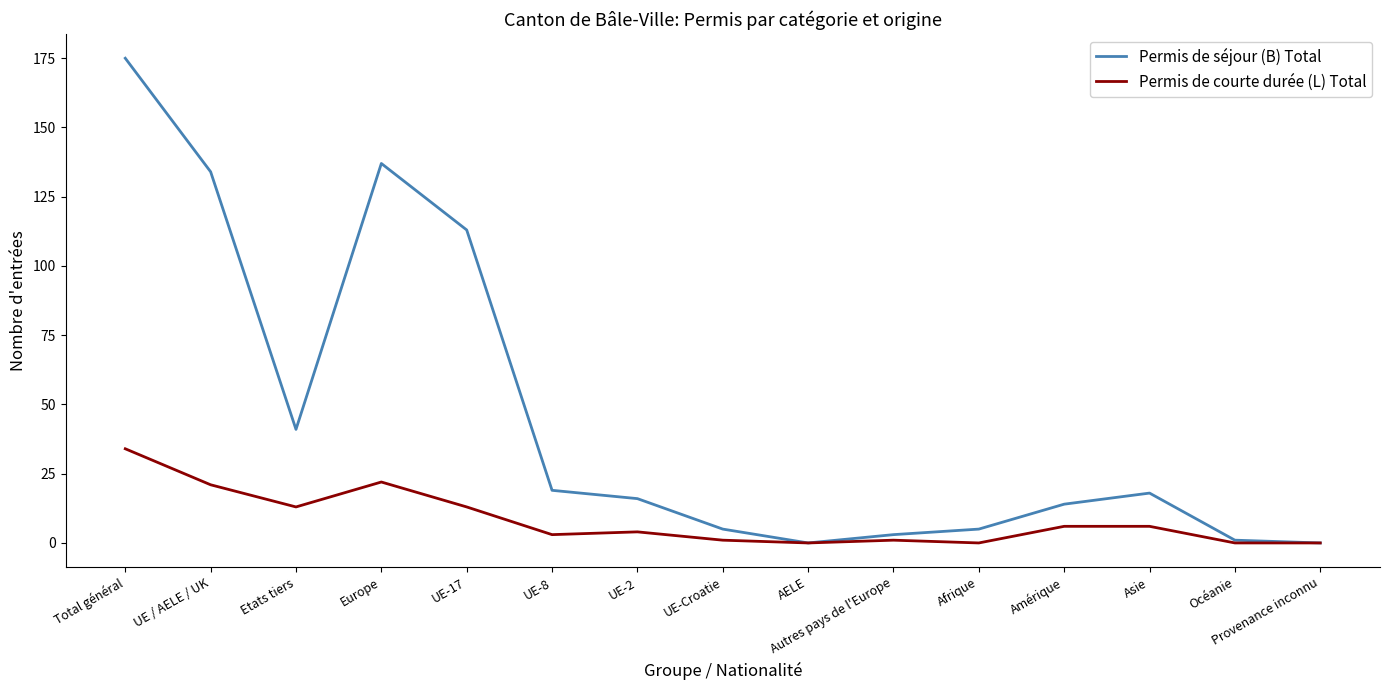

What position from the left is UE-8?

6